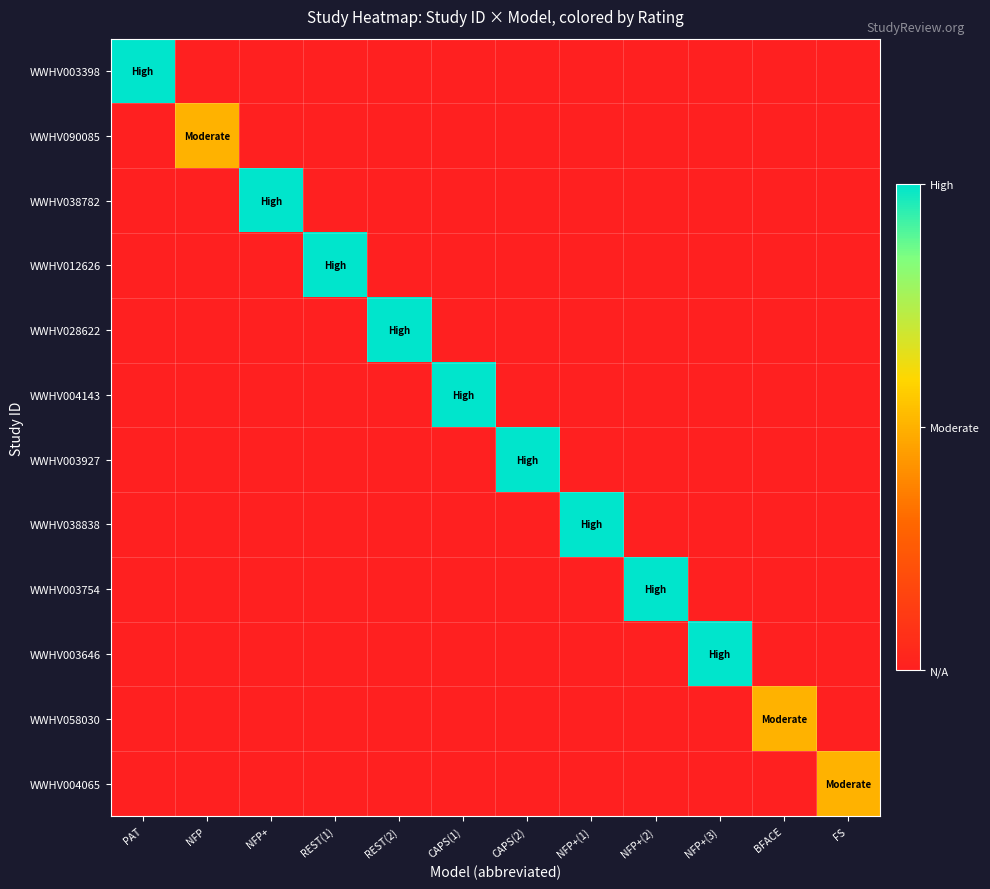

Reading right to left, transcribe all the data shown in this chart.

WWHV003398: FS=0	BFACE=0	NFP+(3)=0	NFP+(2)=0	NFP+(1)=0	CAPS(2)=0	CAPS(1)=0	REST(2)=0	REST(1)=0	NFP+=0	NFP=0	PAT=2
WWHV090085: FS=0	BFACE=0	NFP+(3)=0	NFP+(2)=0	NFP+(1)=0	CAPS(2)=0	CAPS(1)=0	REST(2)=0	REST(1)=0	NFP+=0	NFP=1	PAT=0
WWHV038782: FS=0	BFACE=0	NFP+(3)=0	NFP+(2)=0	NFP+(1)=0	CAPS(2)=0	CAPS(1)=0	REST(2)=0	REST(1)=0	NFP+=2	NFP=0	PAT=0
WWHV012626: FS=0	BFACE=0	NFP+(3)=0	NFP+(2)=0	NFP+(1)=0	CAPS(2)=0	CAPS(1)=0	REST(2)=0	REST(1)=2	NFP+=0	NFP=0	PAT=0
WWHV028622: FS=0	BFACE=0	NFP+(3)=0	NFP+(2)=0	NFP+(1)=0	CAPS(2)=0	CAPS(1)=0	REST(2)=2	REST(1)=0	NFP+=0	NFP=0	PAT=0
WWHV004143: FS=0	BFACE=0	NFP+(3)=0	NFP+(2)=0	NFP+(1)=0	CAPS(2)=0	CAPS(1)=2	REST(2)=0	REST(1)=0	NFP+=0	NFP=0	PAT=0
WWHV003927: FS=0	BFACE=0	NFP+(3)=0	NFP+(2)=0	NFP+(1)=0	CAPS(2)=2	CAPS(1)=0	REST(2)=0	REST(1)=0	NFP+=0	NFP=0	PAT=0
WWHV038838: FS=0	BFACE=0	NFP+(3)=0	NFP+(2)=0	NFP+(1)=2	CAPS(2)=0	CAPS(1)=0	REST(2)=0	REST(1)=0	NFP+=0	NFP=0	PAT=0
WWHV003754: FS=0	BFACE=0	NFP+(3)=0	NFP+(2)=2	NFP+(1)=0	CAPS(2)=0	CAPS(1)=0	REST(2)=0	REST(1)=0	NFP+=0	NFP=0	PAT=0
WWHV003646: FS=0	BFACE=0	NFP+(3)=2	NFP+(2)=0	NFP+(1)=0	CAPS(2)=0	CAPS(1)=0	REST(2)=0	REST(1)=0	NFP+=0	NFP=0	PAT=0
WWHV058030: FS=0	BFACE=1	NFP+(3)=0	NFP+(2)=0	NFP+(1)=0	CAPS(2)=0	CAPS(1)=0	REST(2)=0	REST(1)=0	NFP+=0	NFP=0	PAT=0
WWHV004065: FS=1	BFACE=0	NFP+(3)=0	NFP+(2)=0	NFP+(1)=0	CAPS(2)=0	CAPS(1)=0	REST(2)=0	REST(1)=0	NFP+=0	NFP=0	PAT=0